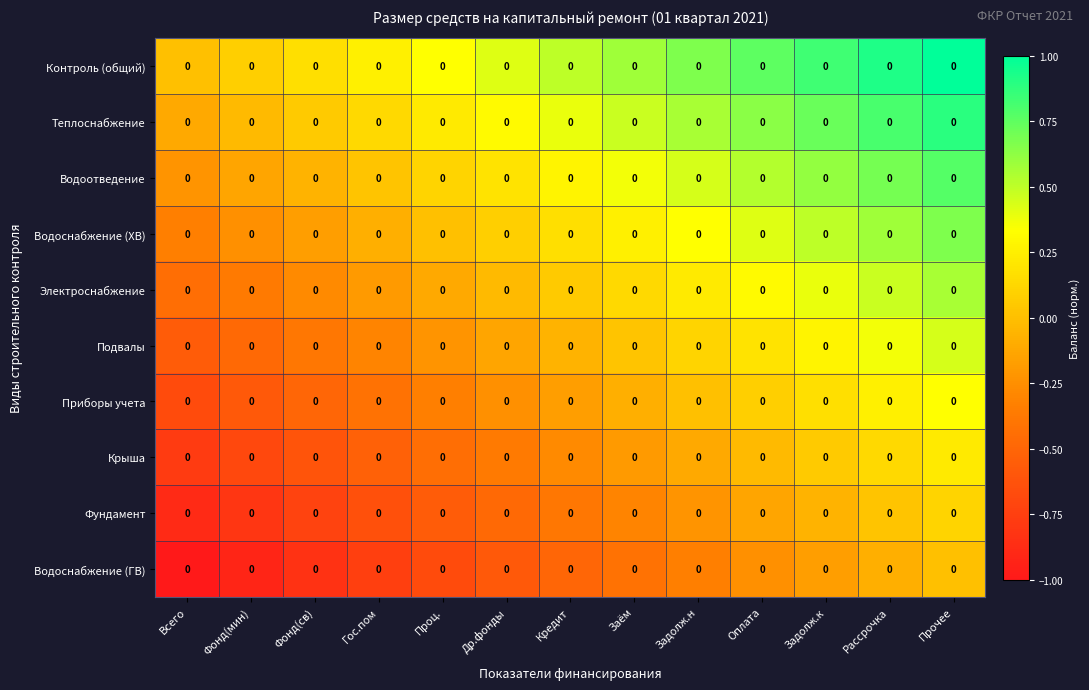

How many values in the Водоснабжение (ГВ) series are below 0?

12